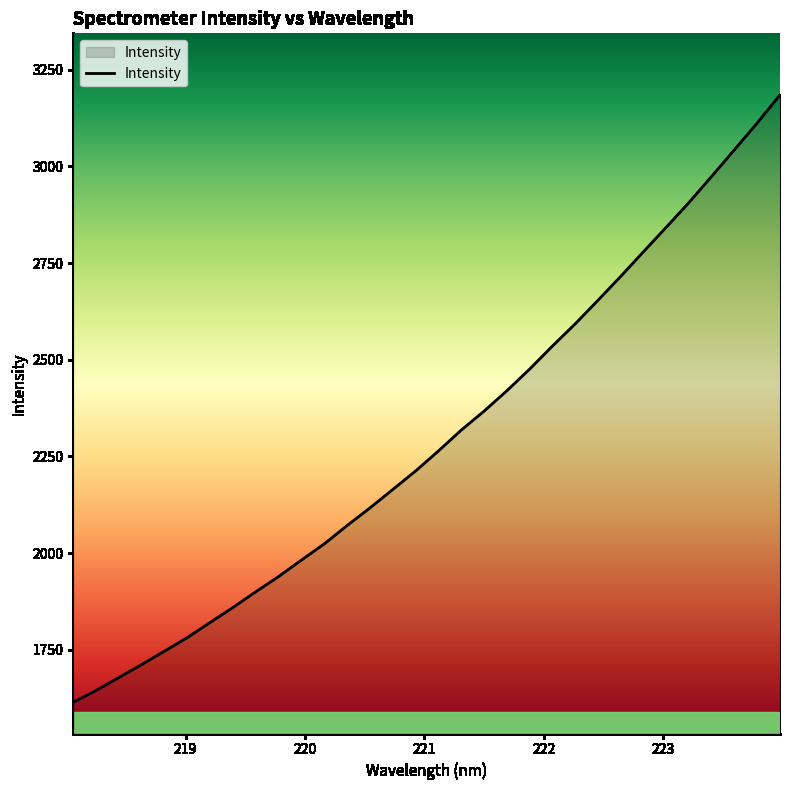

What is the difference between the maximum and minimum values?

1570.4